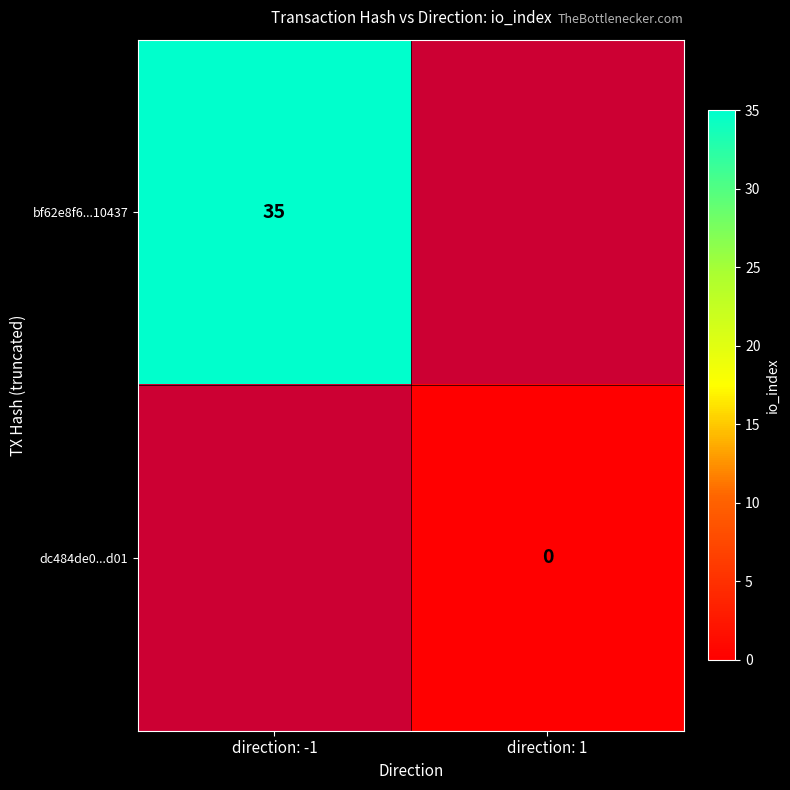

The bf62e8f6...10437 series shows 61 at direction: -1. True or false?

False